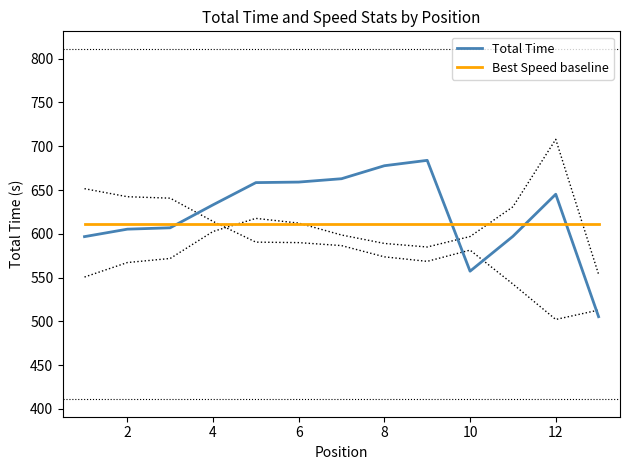

What are all the series names shown in the legend?

Total Time, Best Speed baseline